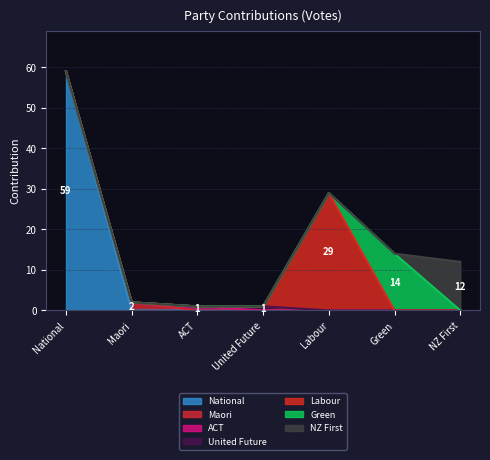

At which category is the sum across all series the highest?

National